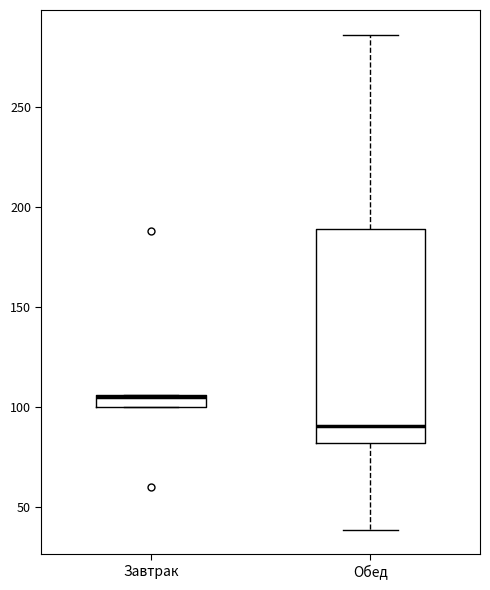

Which box is the tallest, from its lower edge to its upper edge?

Обед